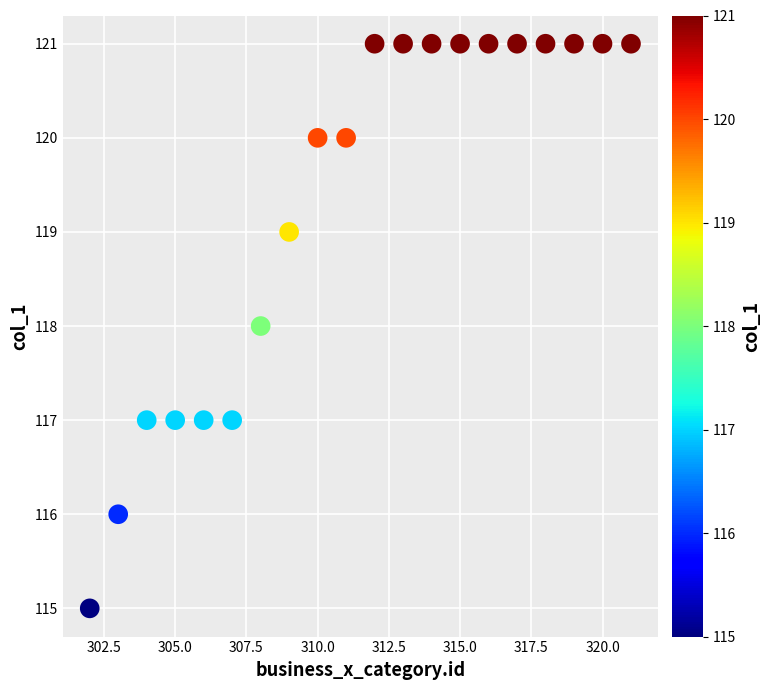

What is the range of X values (max minus min)?

19